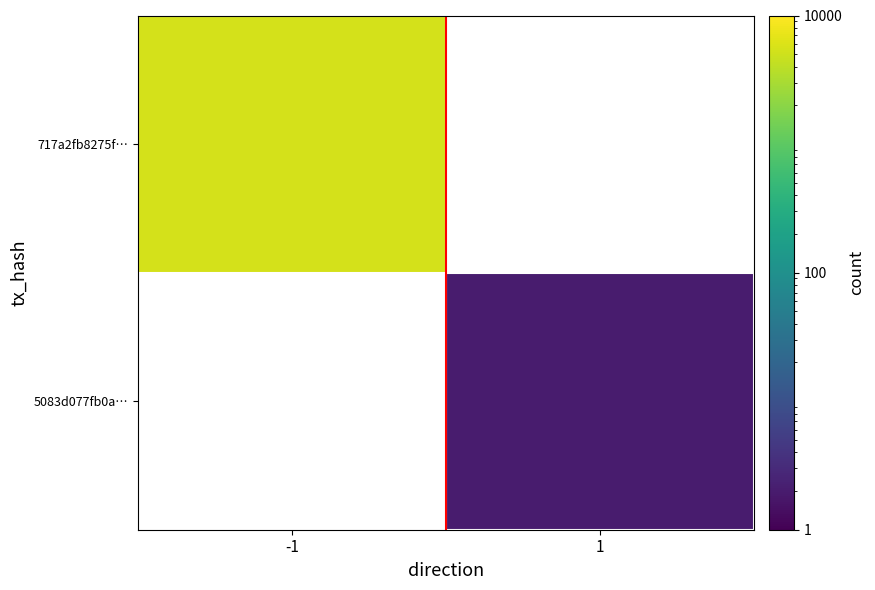

Between 1 and -1, which is larger?

-1